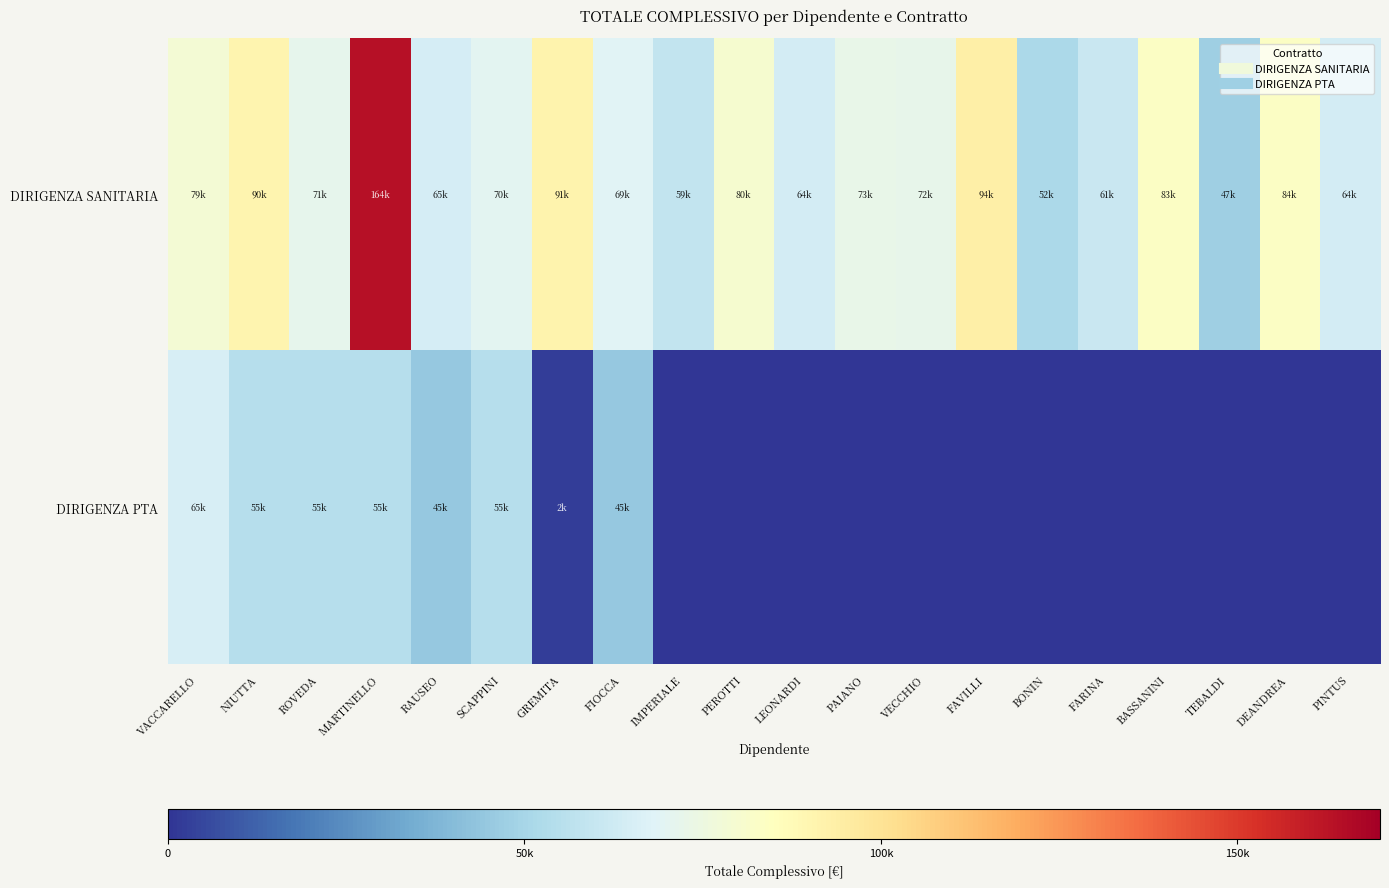

Reading right to left, what are all the values shown in this chart?

DIRIGENZA SANITARIA: PINTUS=64093.4	DEANDREA=83566.0	TEBALDI=47467.2	BASSANINI=83044.6	FARINA=60850.6	BONIN=51627.8	FAVILLI=93605.2	VECCHIO=72379.6	PAIANO=72614.1	LEONARDI=63981.3	PEROTTI=79943.9	IMPERIALE=59015.6	FIOCCA=68795.5	GREMITA=91024.9	SCAPPINI=70332.0	RAUSEO=64886.6	MARTINELLO=163620.5	ROVEDA=71102.5	NIUTTA=90466.1	VACCARELLO=78682.1
DIRIGENZA PTA: PINTUS=0.0	DEANDREA=0.0	TEBALDI=0.0	BASSANINI=0.0	FARINA=0.0	BONIN=0.0	FAVILLI=0.0	VECCHIO=0.0	PAIANO=0.0	LEONARDI=0.0	PEROTTI=0.0	IMPERIALE=0.0	FIOCCA=44958.2	GREMITA=2355.5	SCAPPINI=54939.0	RAUSEO=44978.8	MARTINELLO=54939.0	ROVEDA=54879.3	NIUTTA=54939.0	VACCARELLO=65323.6